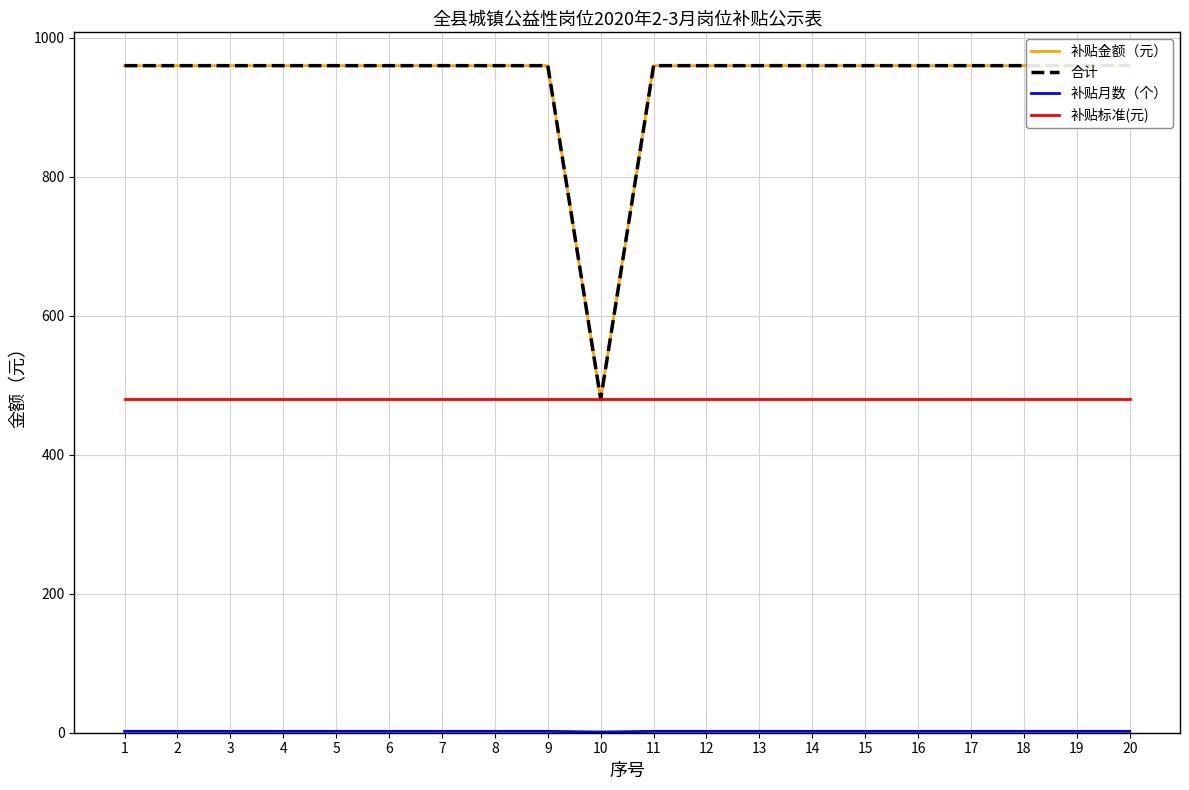

Reading left to right, extract all data points from this chart.

补贴金额（元）: 960	960	960	960	960	960	960	960	960	480	960	960	960	960	960	960	960	960	960	960
合计: 960	960	960	960	960	960	960	960	960	480	960	960	960	960	960	960	960	960	960	960
补贴月数（个）: 2	2	2	2	2	2	2	2	2	1	2	2	2	2	2	2	2	2	2	2
补贴标准(元): 480	480	480	480	480	480	480	480	480	480	480	480	480	480	480	480	480	480	480	480